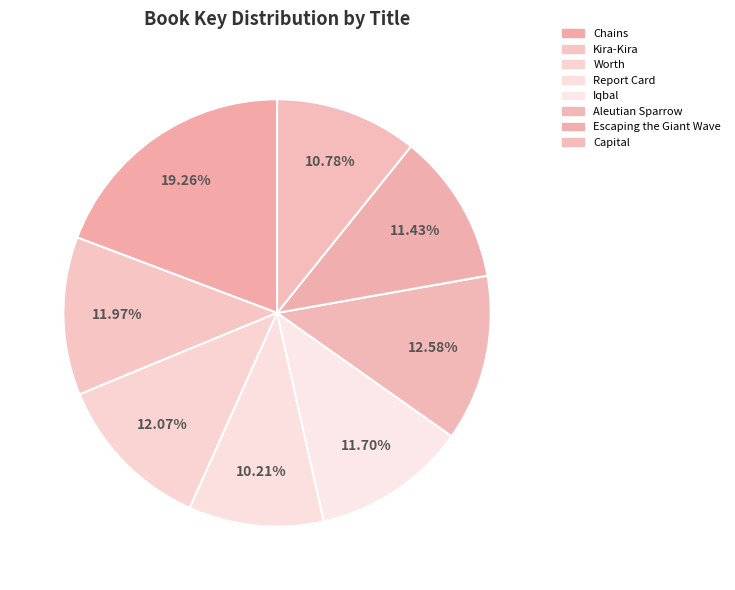

To the nearest percent, what percentage of the pie is Report Card?

10%